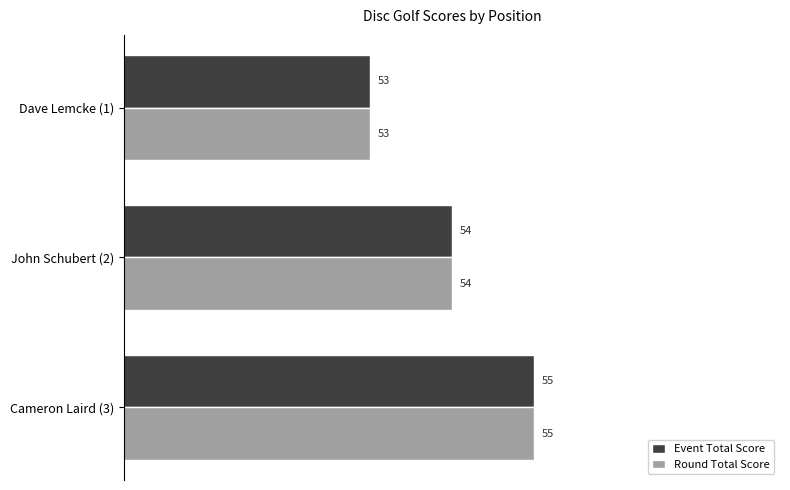

What value does the Round Total Score series have at Cameron Laird (3)?

55